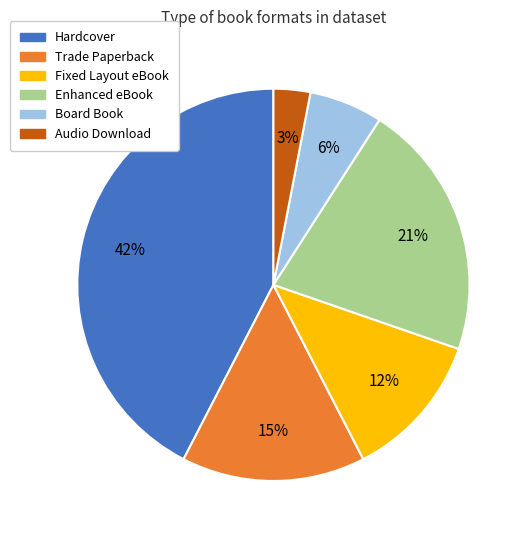

Count the number of slices in the pie.

6